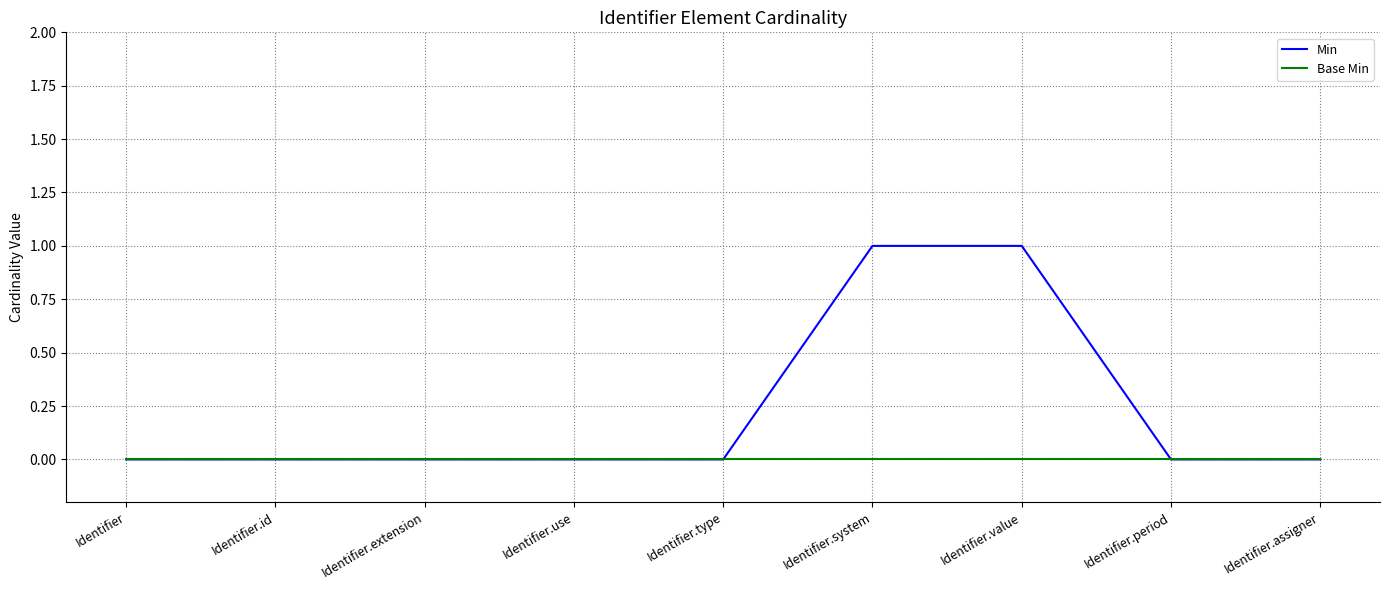

Which series has the widest spread of values?

Min